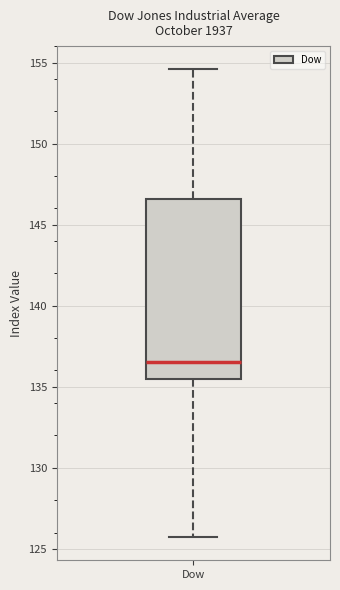

Transcribe this box plot: give where the median line is, the range the box spans, and where the two whiskers end, as read against the y-axis. The values are not printed on the chart, so give them approximately, as read against the axis.

median 136.5, box 135.5 to 146.5, whiskers 125.5 to 154.5